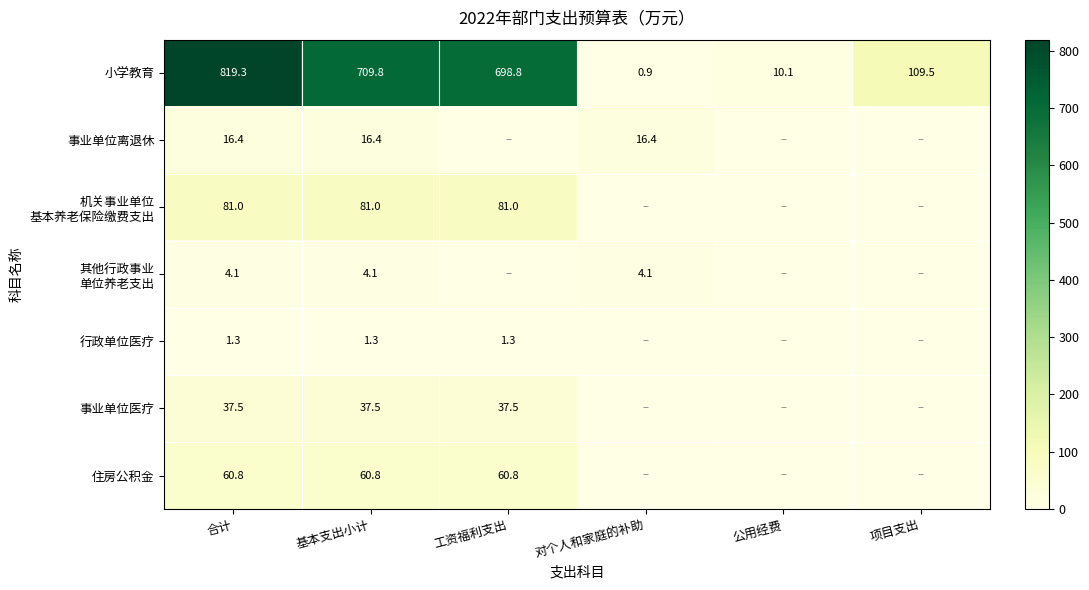

What is the sum of all 小学教育 values?

2348.4